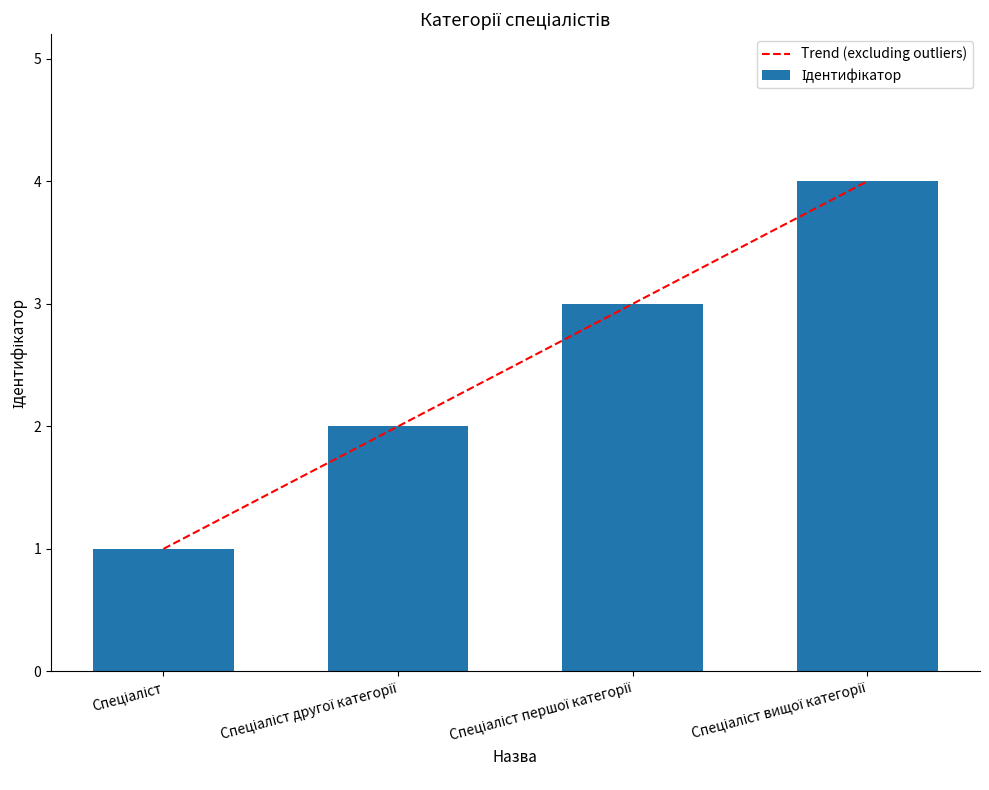

What position from the left is Спеціаліст другої категорії?

2